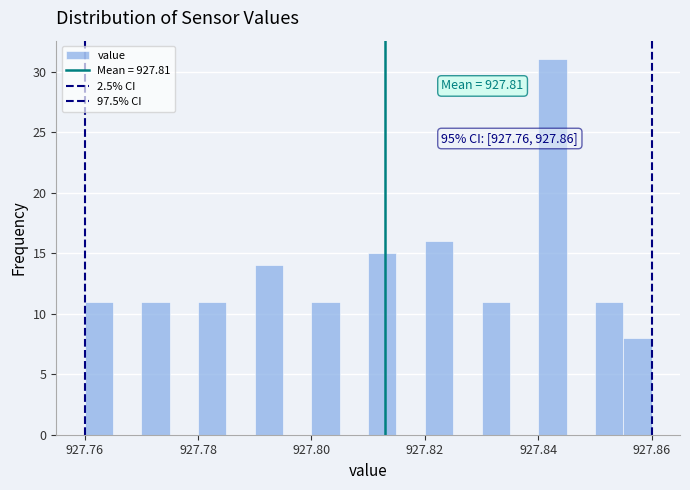

Around what value on the x-axis is the tallest bar? Give the approximate position of its centre, as read against the axis.

927.842